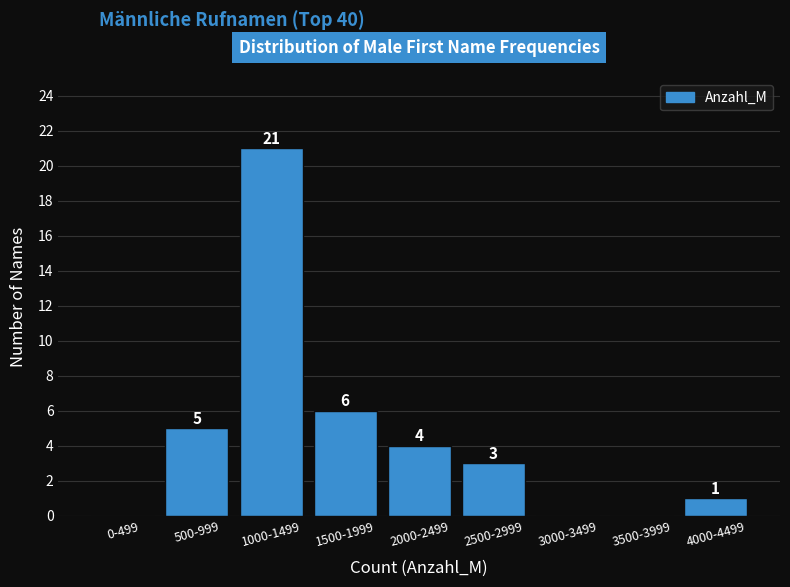

Reading right to left, extract all data points from this chart.

4000-4499=1	3500-3999=0	3000-3499=0	2500-2999=3	2000-2499=4	1500-1999=6	1000-1499=21	500-999=5	0-499=0